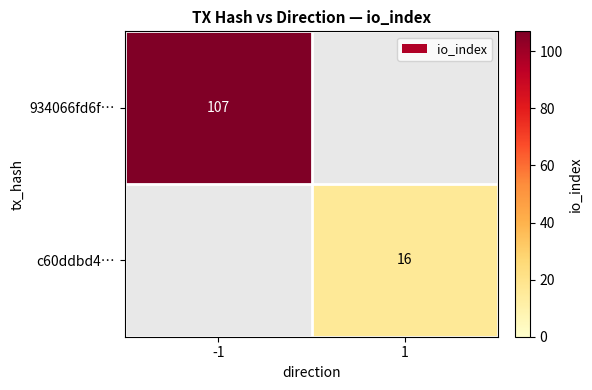

How many categories are shown in the chart?

2